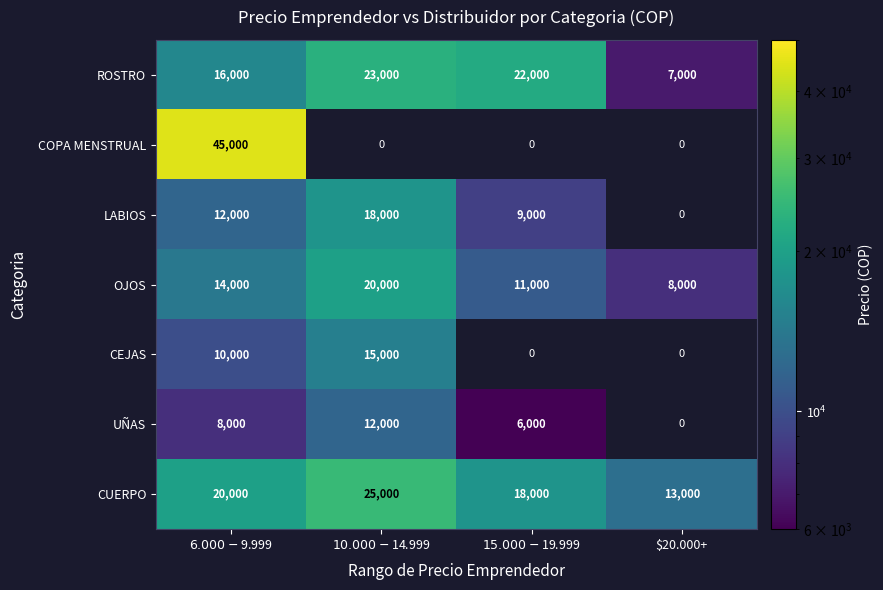

Count the OJOS values in the range 11000 to 20000.

3